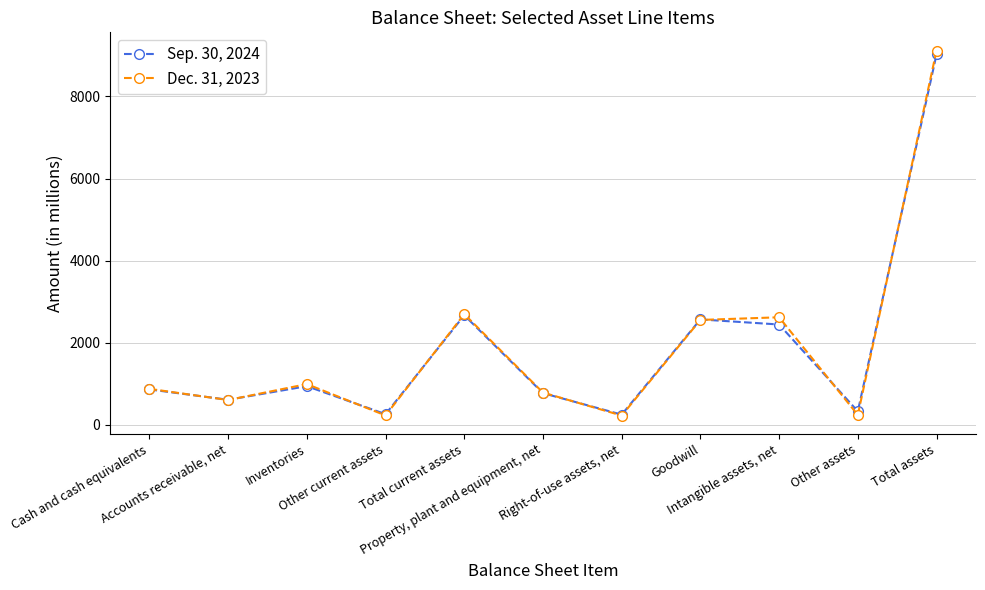

How many interior local valleys does the Dec. 31, 2023 series have?

4